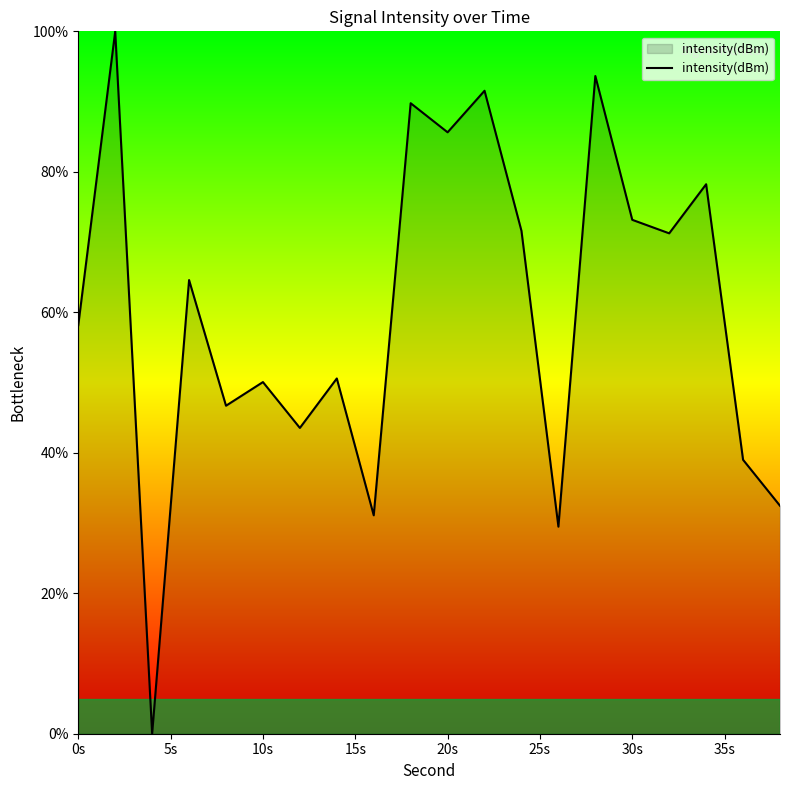

Count the number of data series in this chart.

1